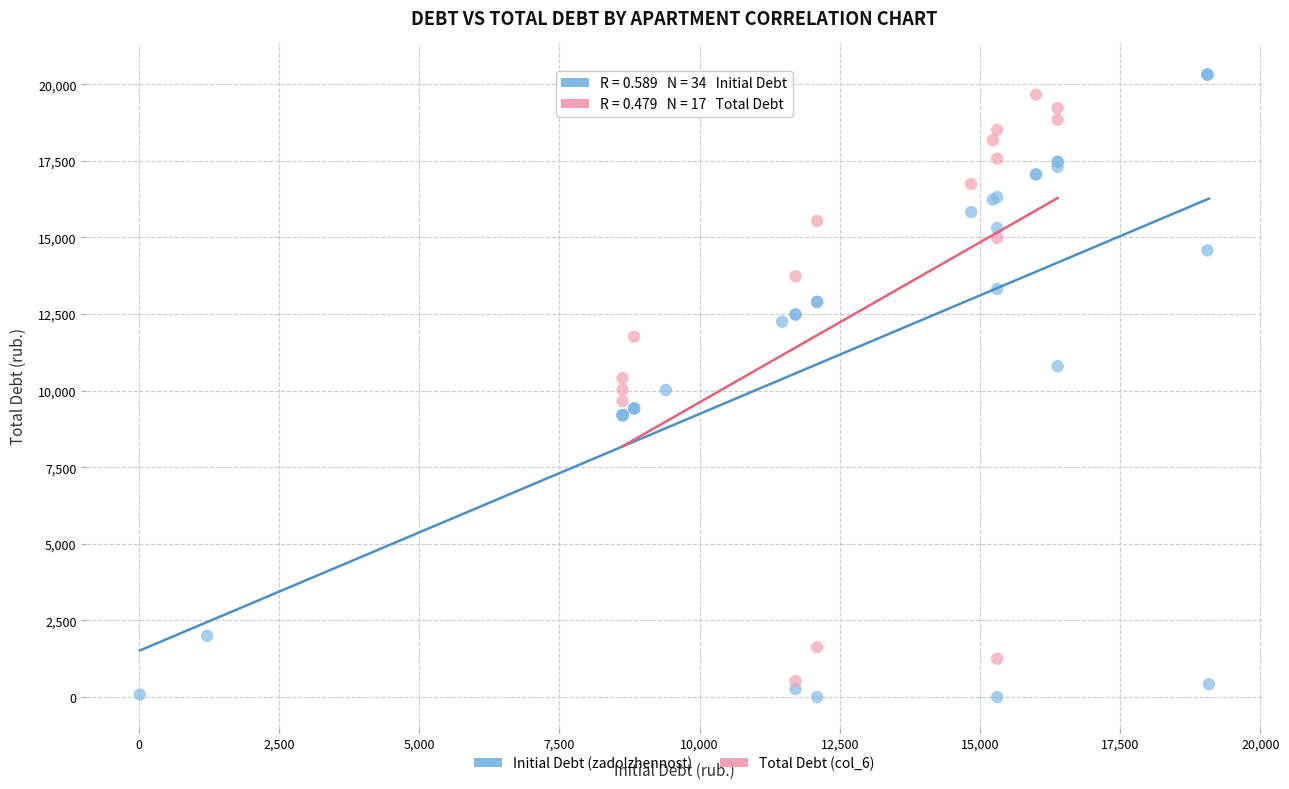

Which series has the widest spread of Y values?

Initial Debt (zadolzhennost)